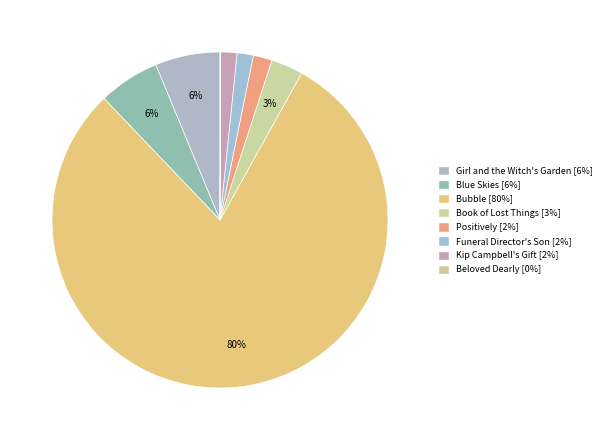

How many slices are in this pie chart?

8